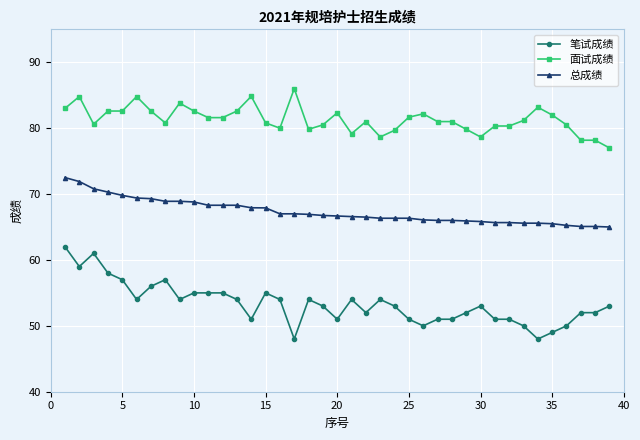

What is the minimum value for 面试成绩?

77.0